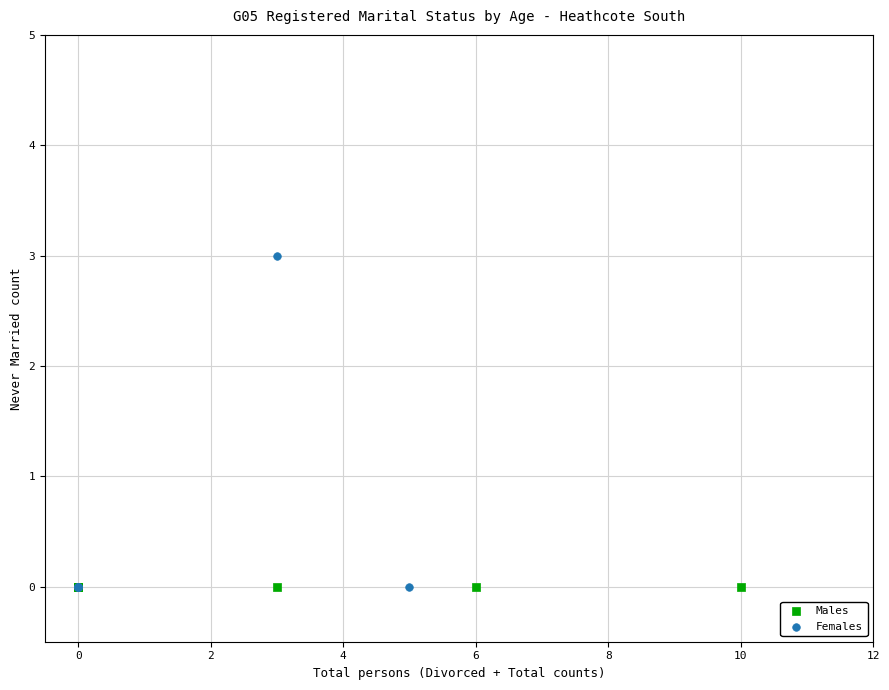

Which series reaches the maximum Y coordinate?

Females